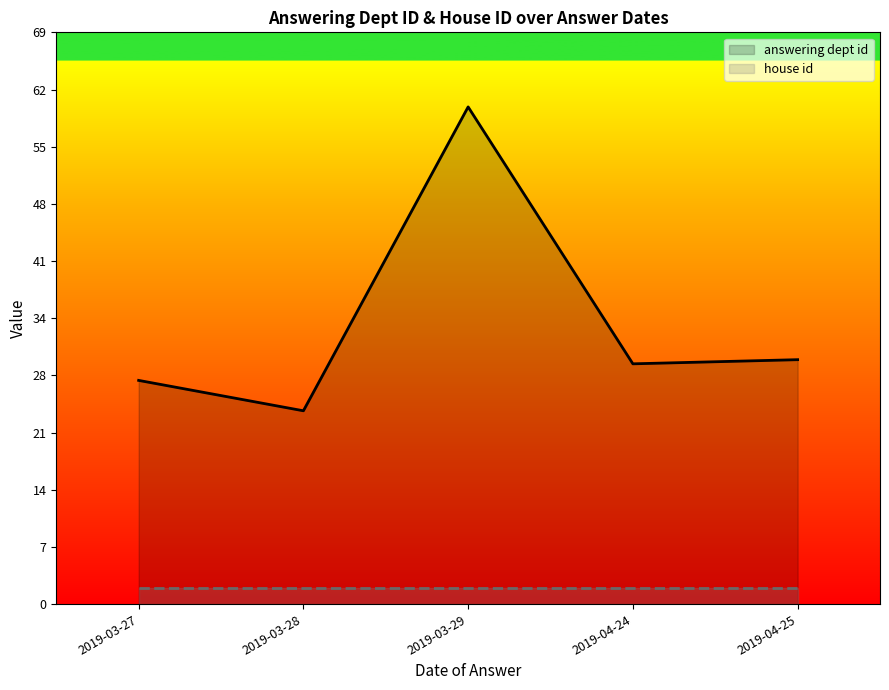

What is the difference between the answering dept id values at 2019-04-24 and 2019-03-29?

31.0